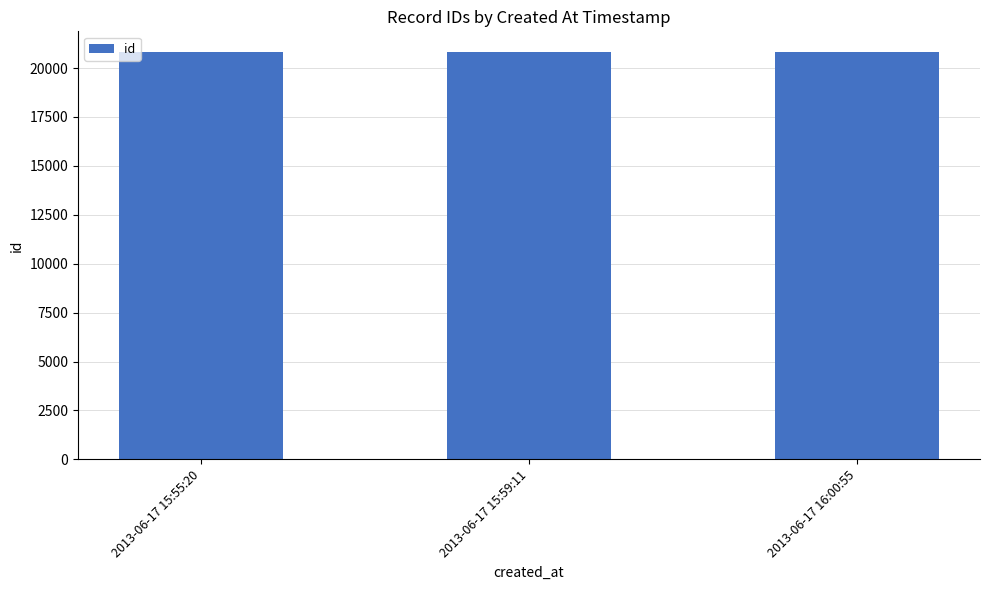

What is the change in value from 2013-06-17 15:55:20 to 2013-06-17 15:59:11?

+2